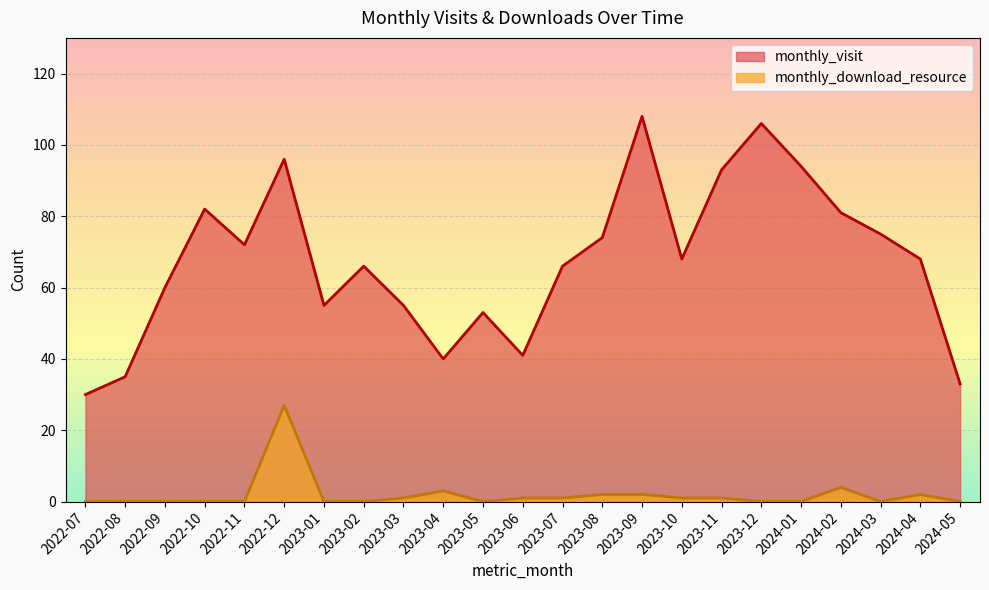

The value of monthly_download_resource at 2023-03 is 1. True or false?

True